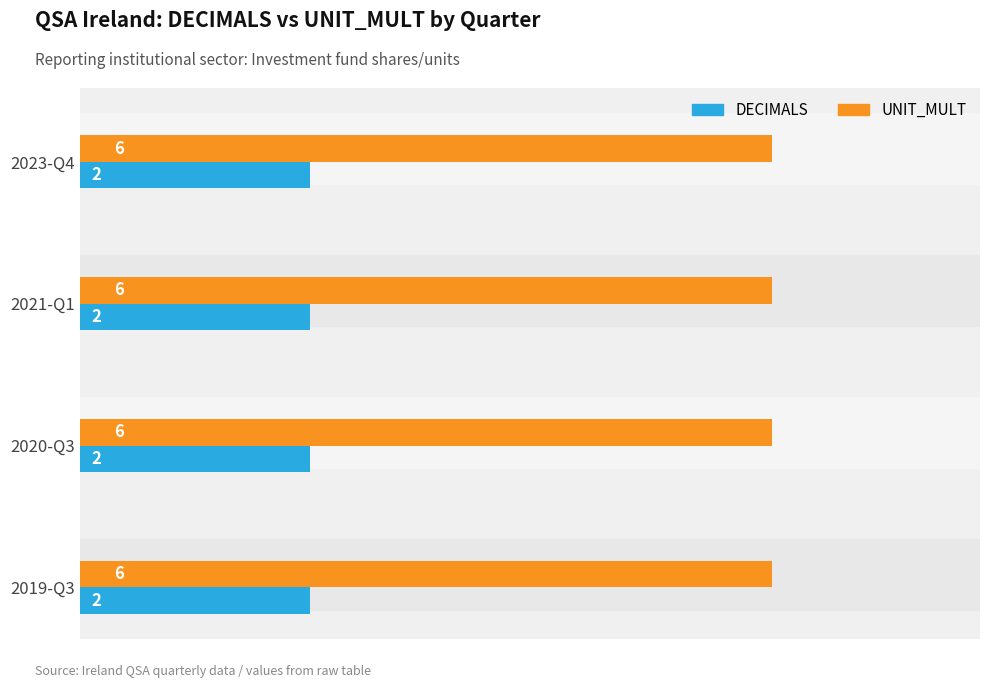

At how many categories does at least one series exceed 5?

4